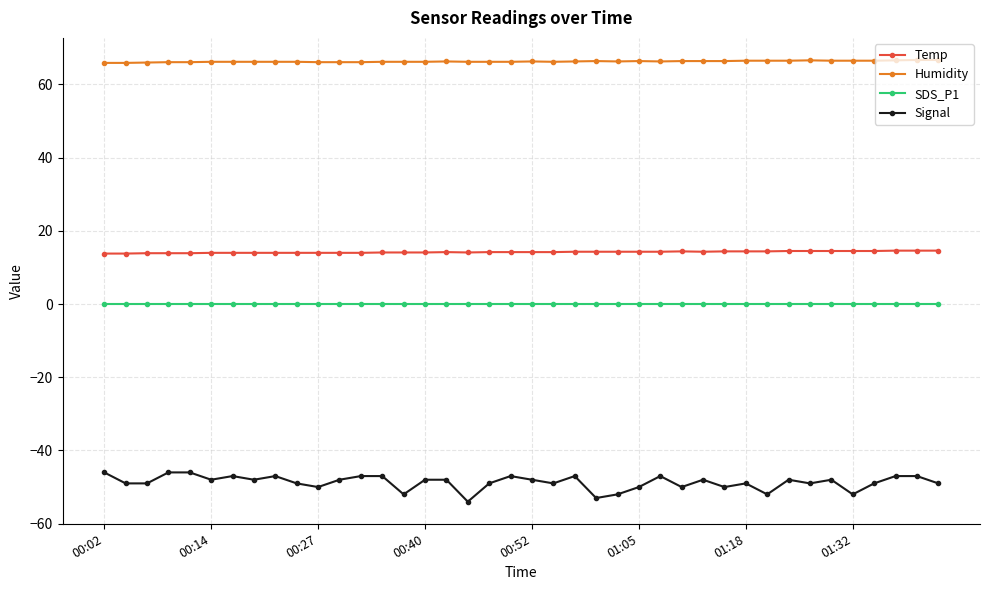

Rank the series by their maximum value, from highest to lowest.

Humidity, Temp, SDS_P1, Signal